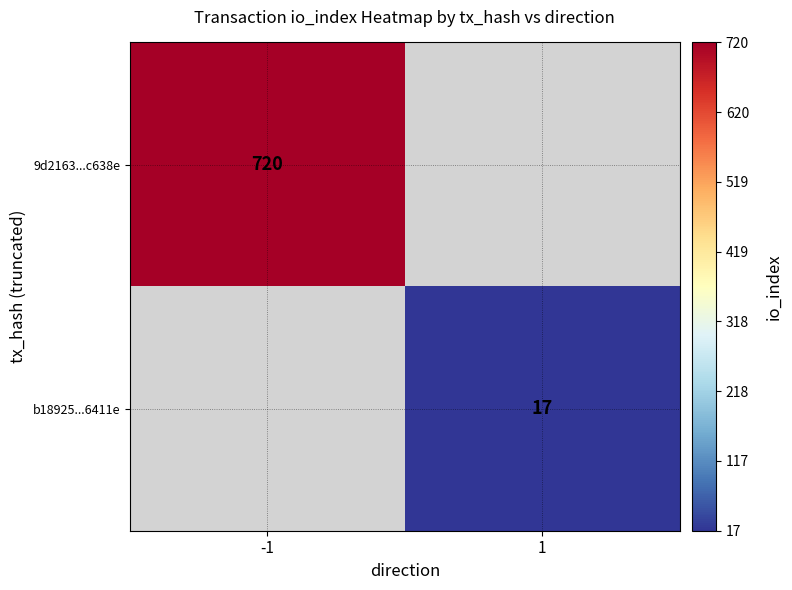

Is it true that 9d2163...c638e equals 720 at -1?

True